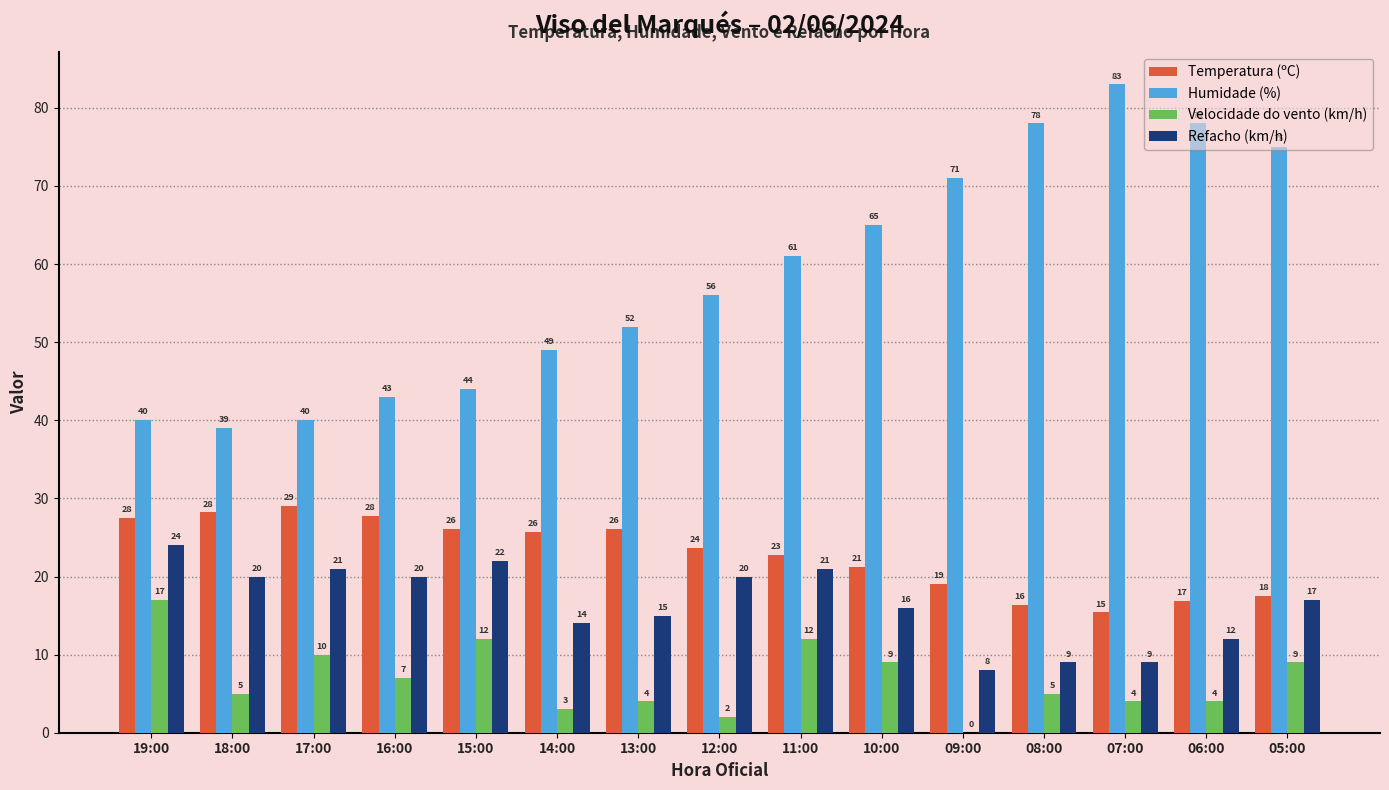

What is the sum of the Velocidade do vento (km/h) values at 09:00 and 12:00?

2.0